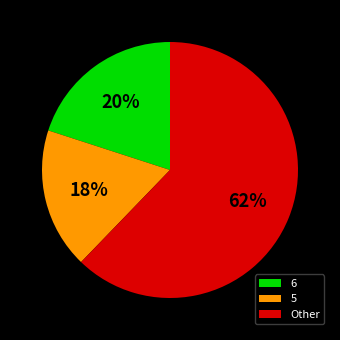

To the nearest percent, what portion does 6 represent?

20%